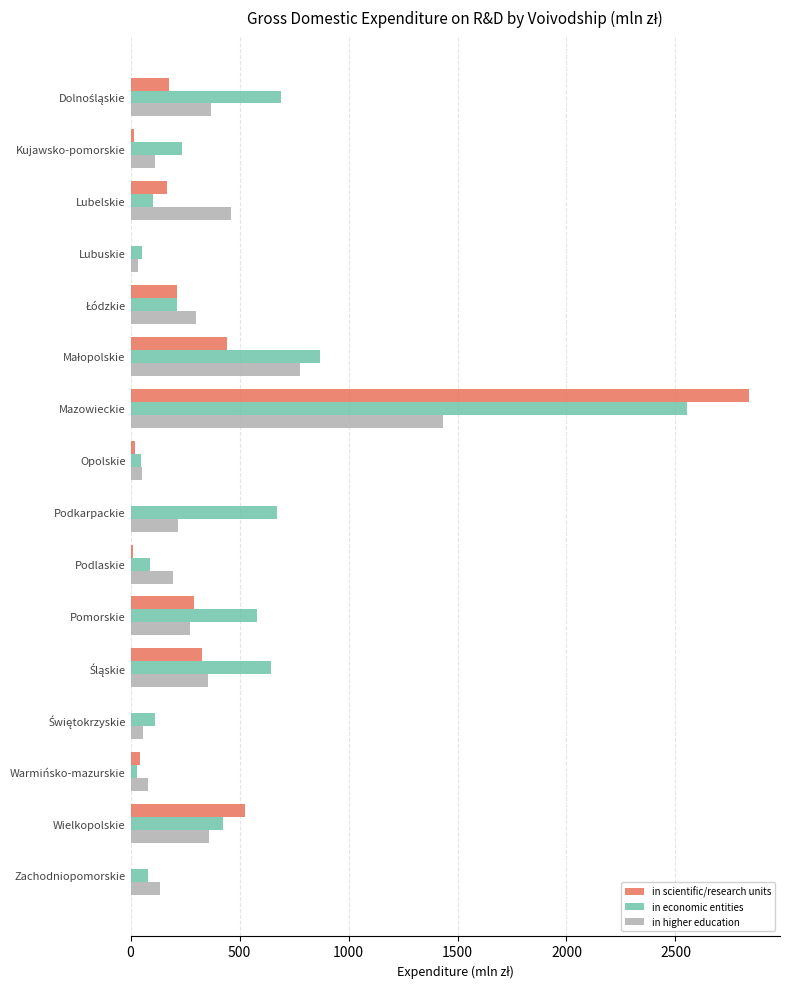

The value of in economic entities at Kujawsko-pomorskie is 236.1. True or false?

True